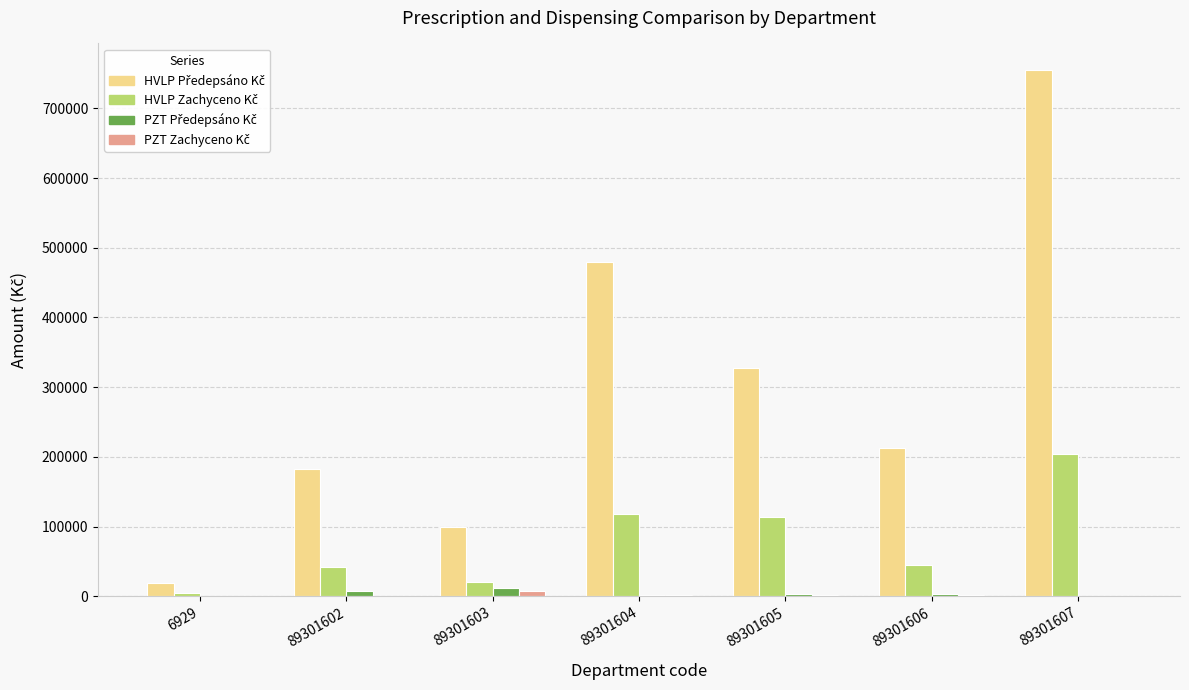

At which category is the sum across all series the highest?

89301607